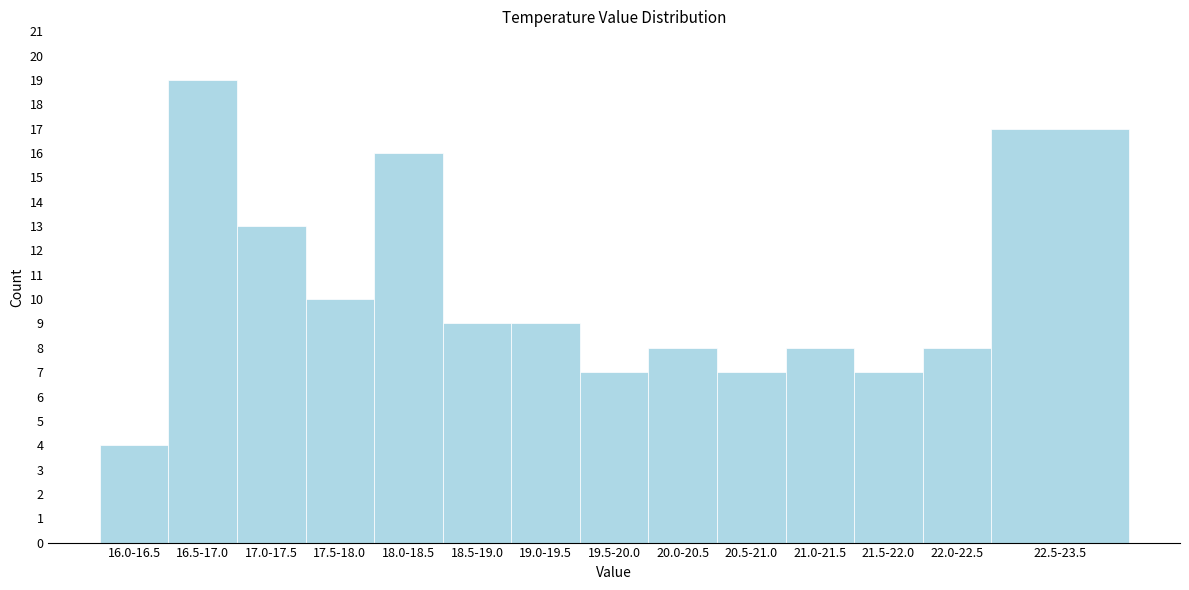

Reading right to left, what are all the values shown in this chart?

22.5-23.5=17	22.0-22.5=8	21.5-22.0=7	21.0-21.5=8	20.5-21.0=7	20.0-20.5=8	19.5-20.0=7	19.0-19.5=9	18.5-19.0=9	18.0-18.5=16	17.5-18.0=10	17.0-17.5=13	16.5-17.0=19	16.0-16.5=4